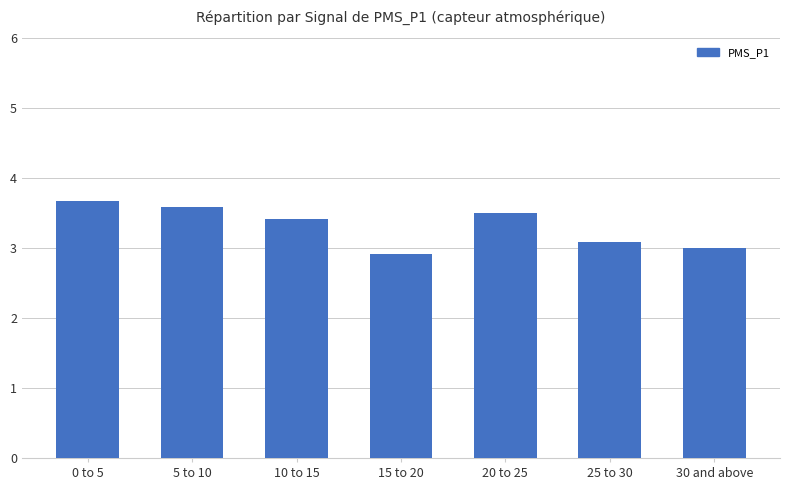

The chart shows a value of 3.5 at 20 to 25. True or false?

True